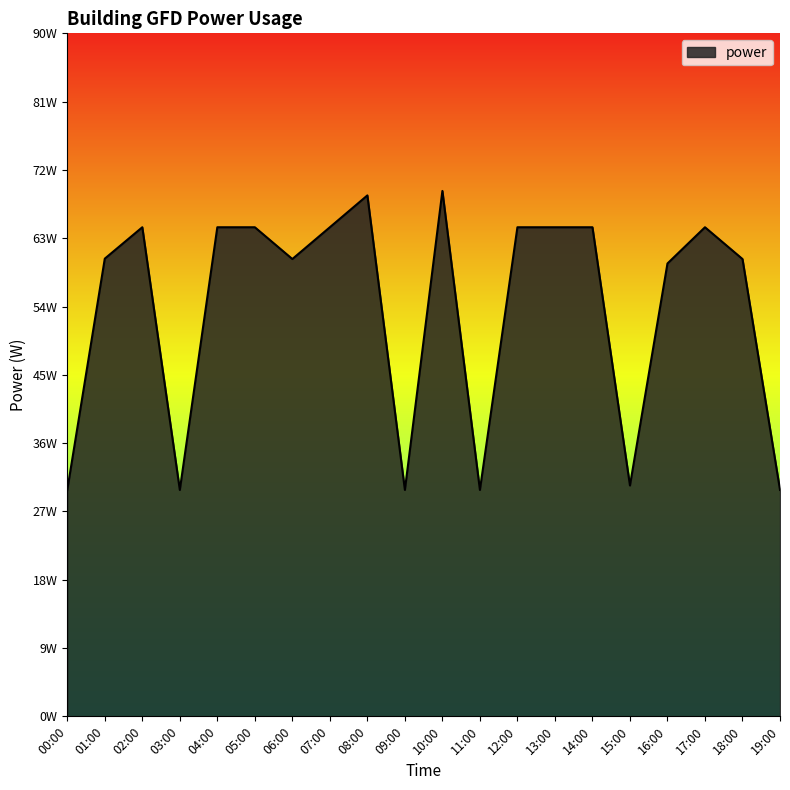

Is this an area chart (filled region under the line)?

Yes